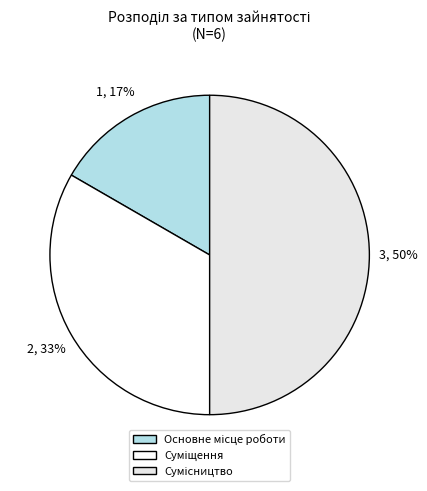

What is the change in value from Основне місце роботи to Суміщення?

+1